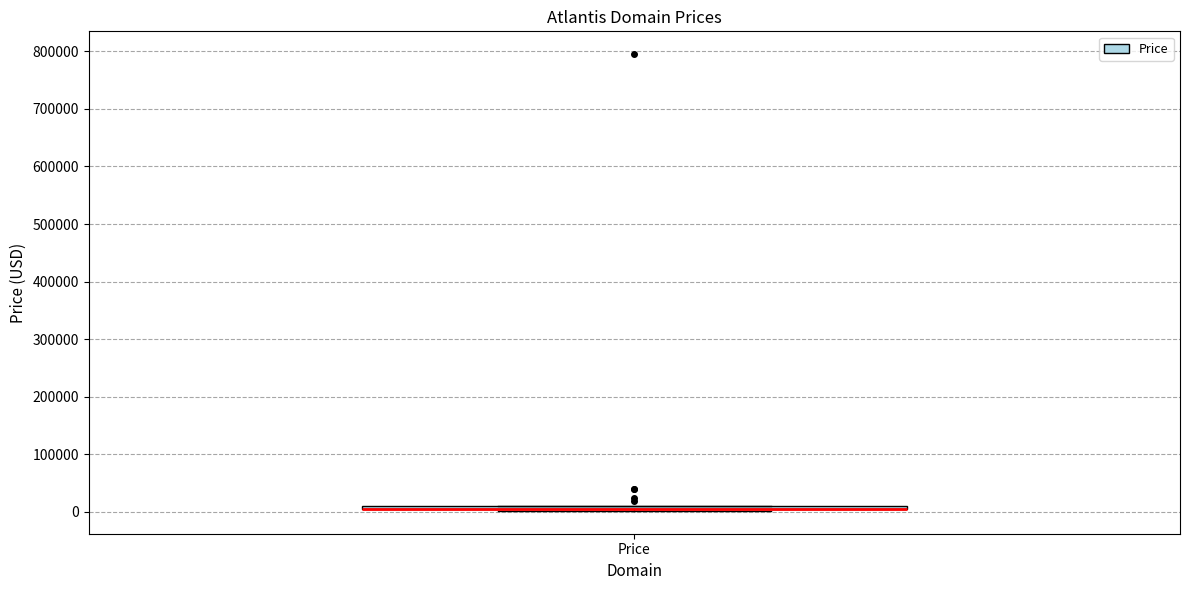

Where is the lower edge of the box for Price on the y-axis? The values are not printed on the chart, so give them approximately, as read against the axis.

0